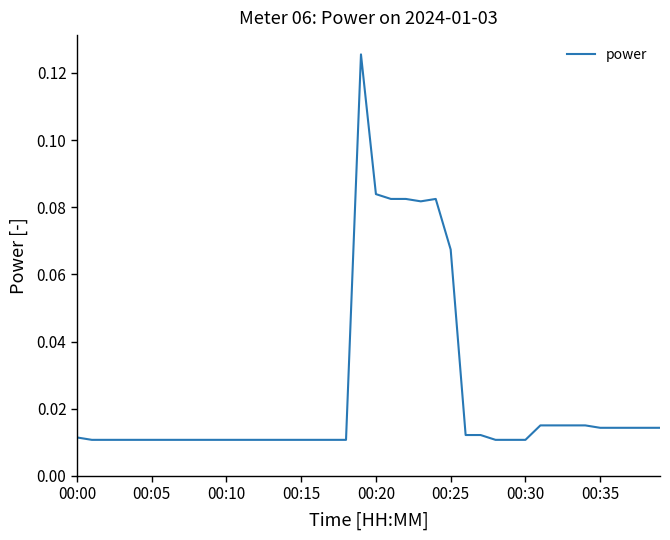

How many lines are shown in the chart?

1